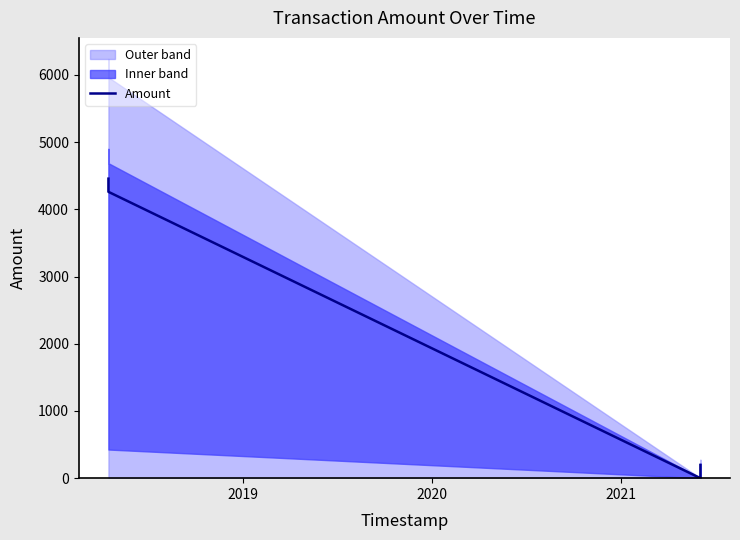

What is the average value?

2228.9